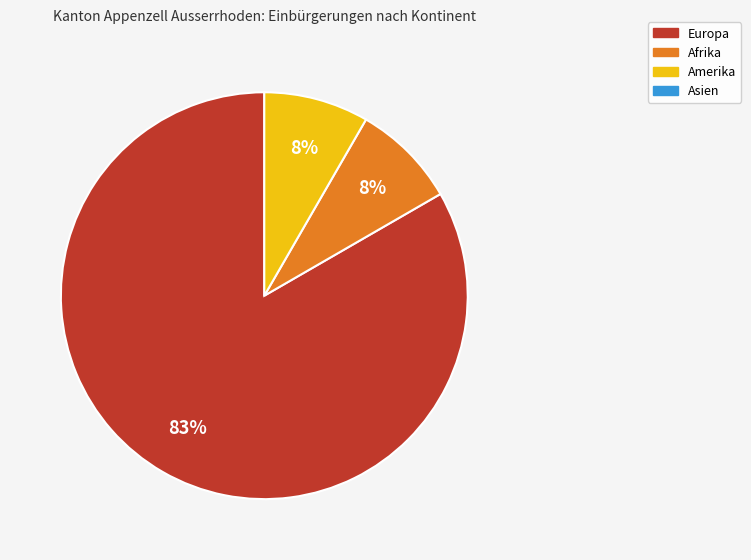

To the nearest percent, what is the average slice percentage?

33%